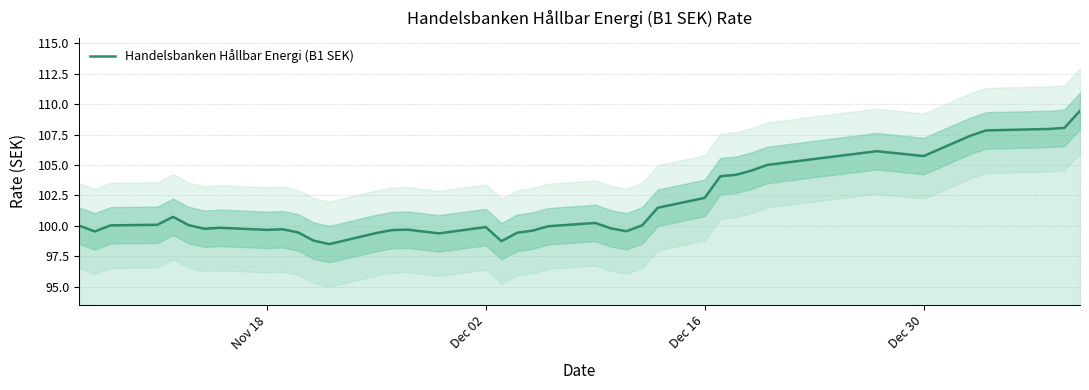

At which label does the data first exceed 100?

Dec 16